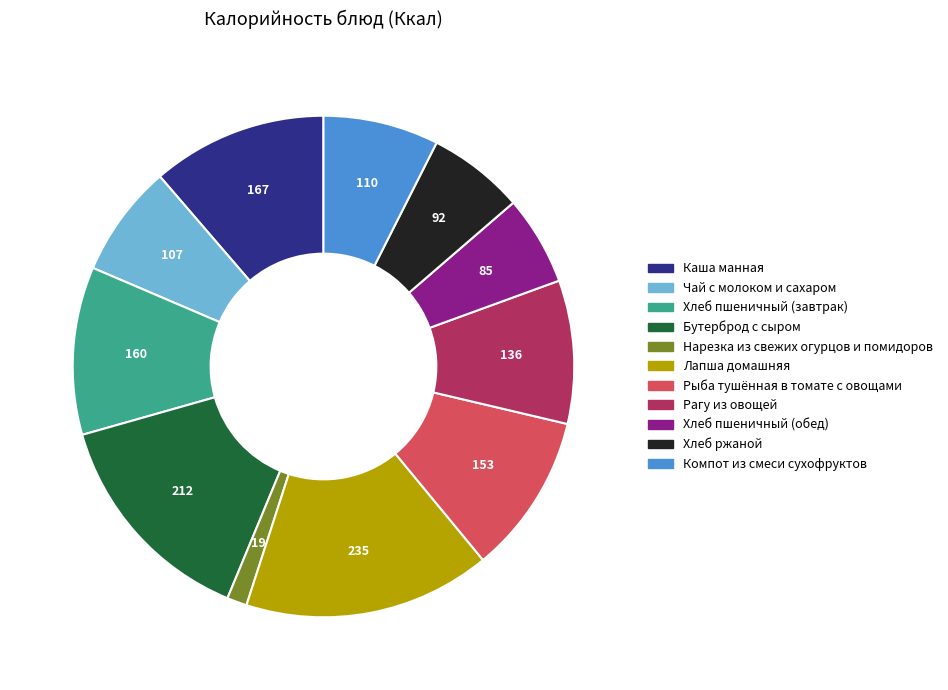

True or false: Хлеб ржаной accounts for 6% of the total.

True